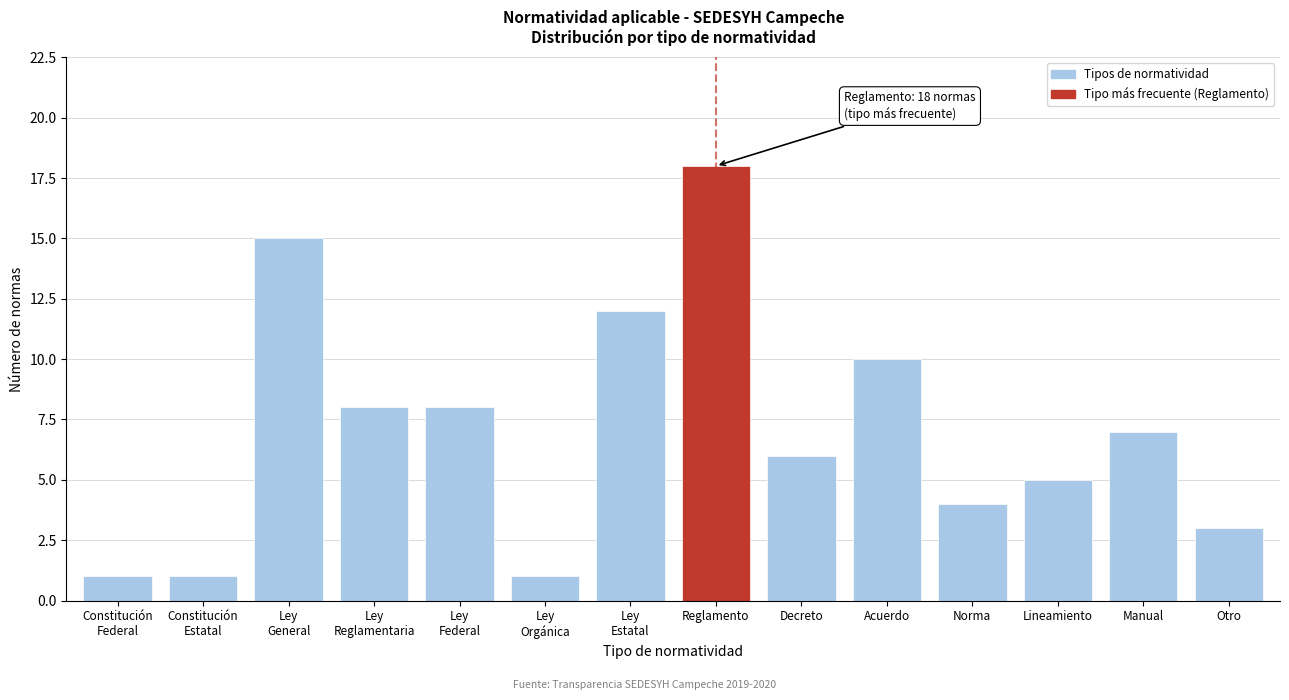

Reading left to right, extract all data points from this chart.

1	1	15	8	8	1	12	18	6	10	4	5	7	3